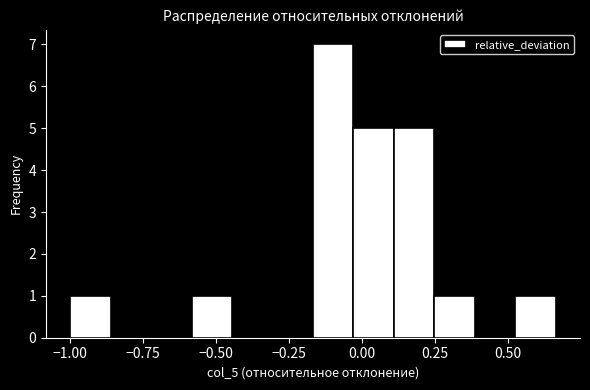

Read against the x-axis, roughly where is the centre of the tallest bar?

-0.10